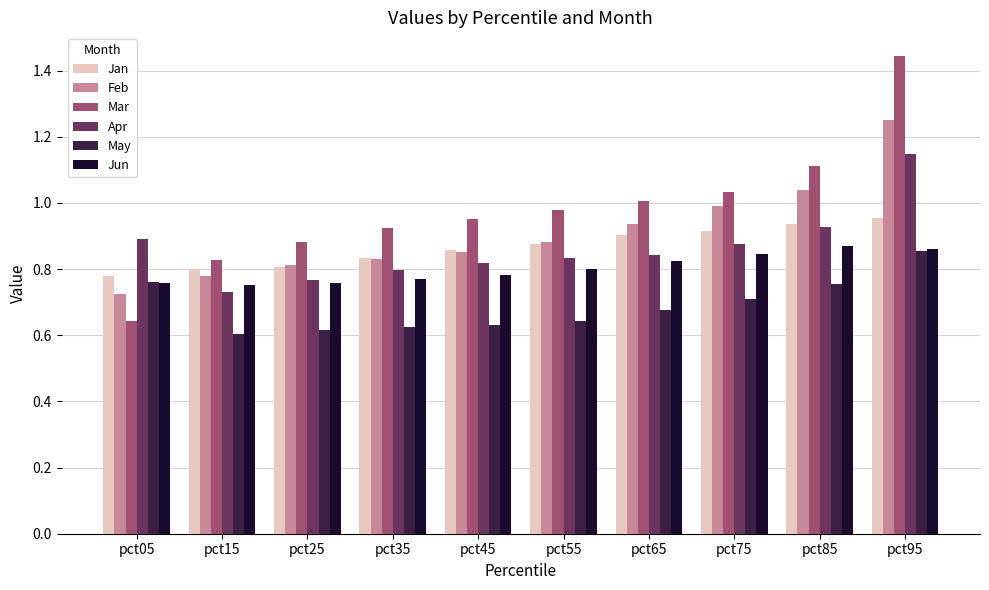

At which category is the sum across all series the highest?

pct95